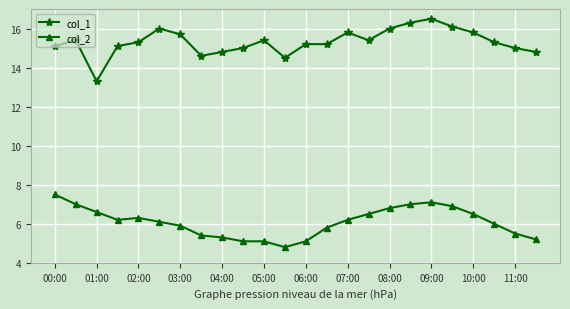

Which series has the largest total across all categories?

col_1